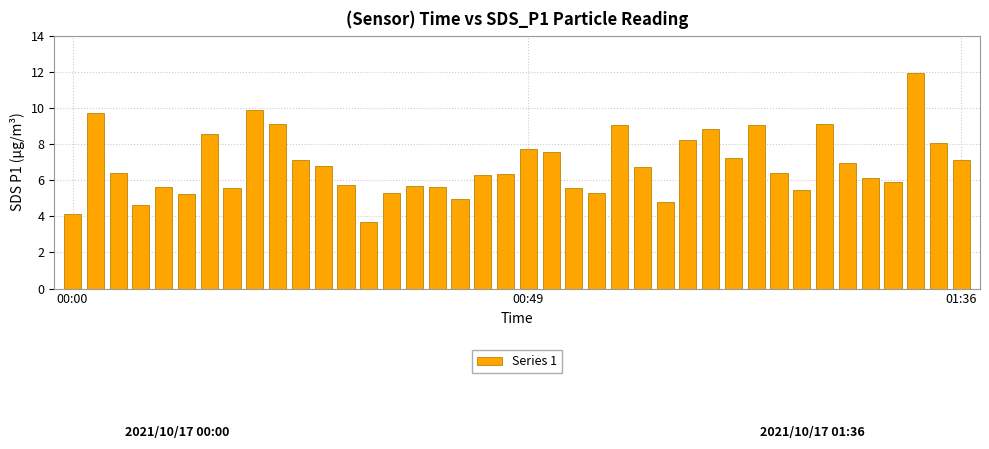

What is the sum of all values?

273.4